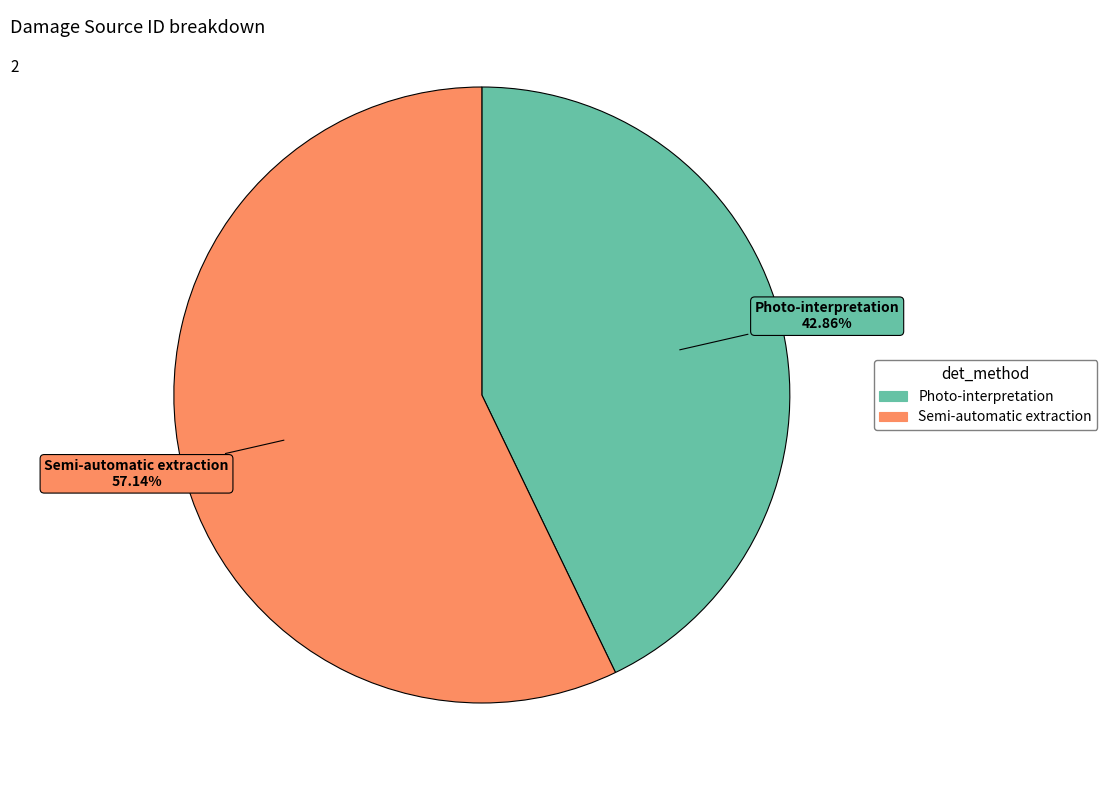

Between Semi-automatic extraction and Photo-interpretation, which is larger?

Semi-automatic extraction